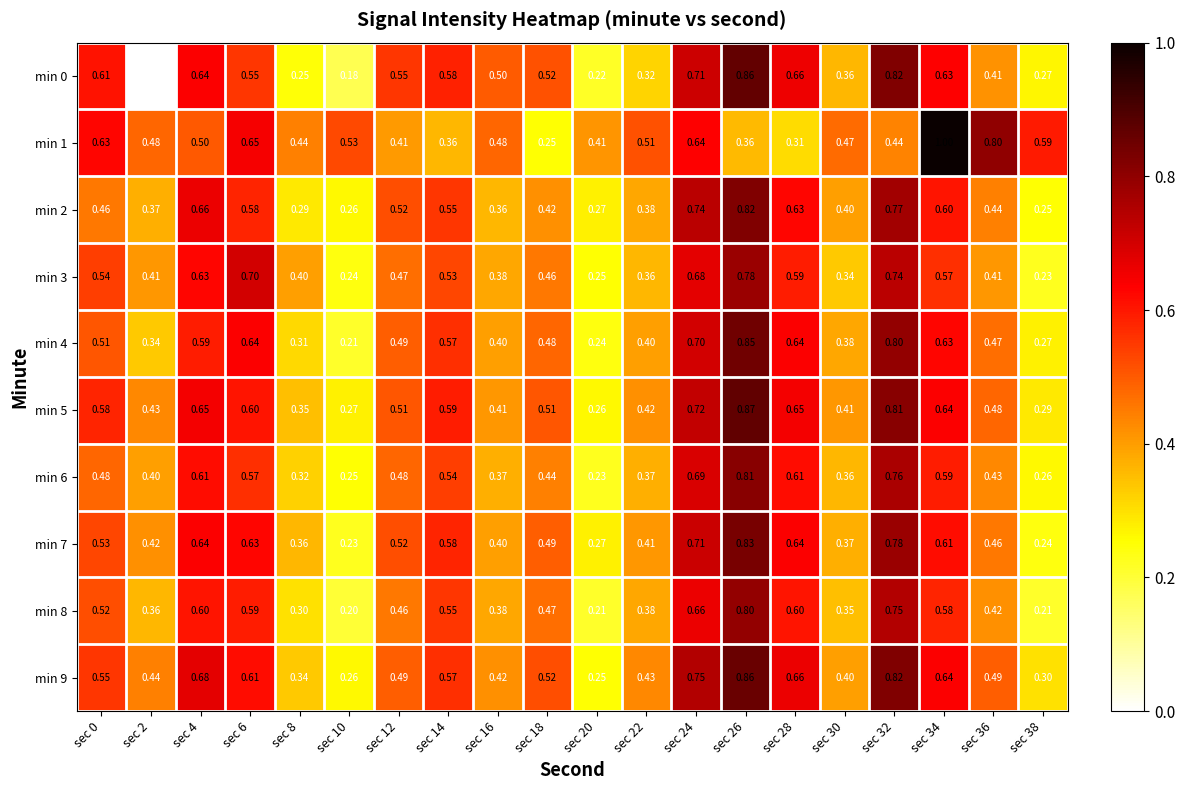

Is the value of min 3 at sec 0 greater than the value of min 6 at sec 8?

Yes